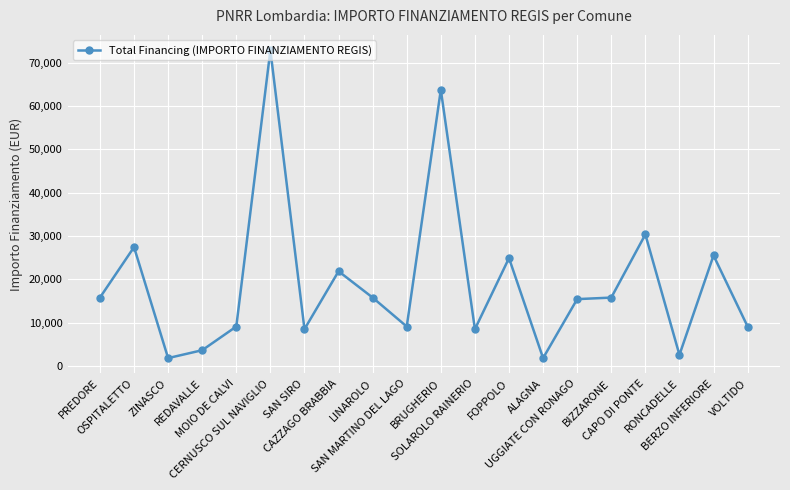

What is the minimum value shown in the chart?

1821